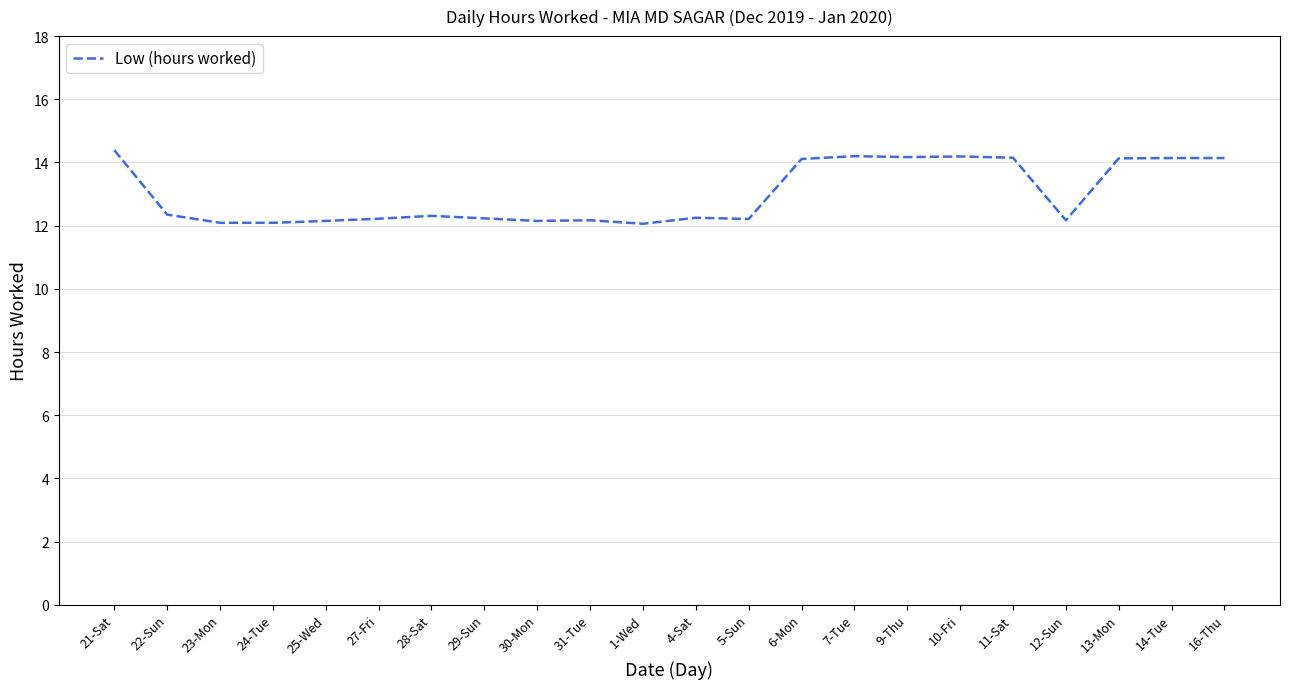

What is the change in value from 28-Sat to 9-Thu?

+1.9